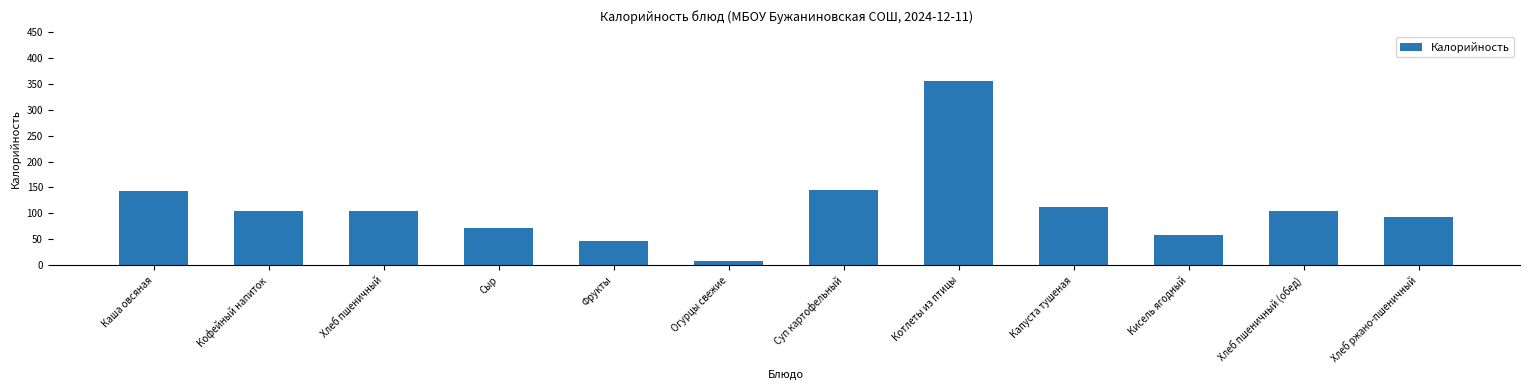

What is the label of the 11th bar from the right?

Кофейный напиток